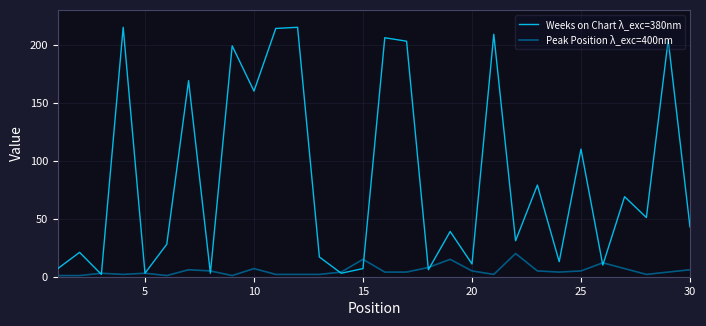

What is the maximum value for Weeks on Chart λ_exc=380nm?

215